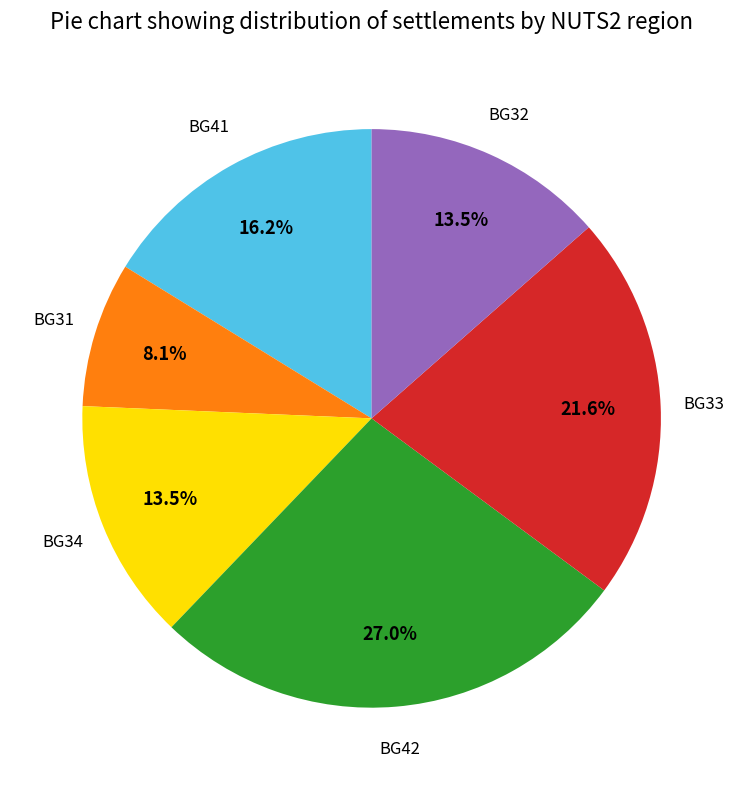

Is there any slice that represents more than half of the pie?

No